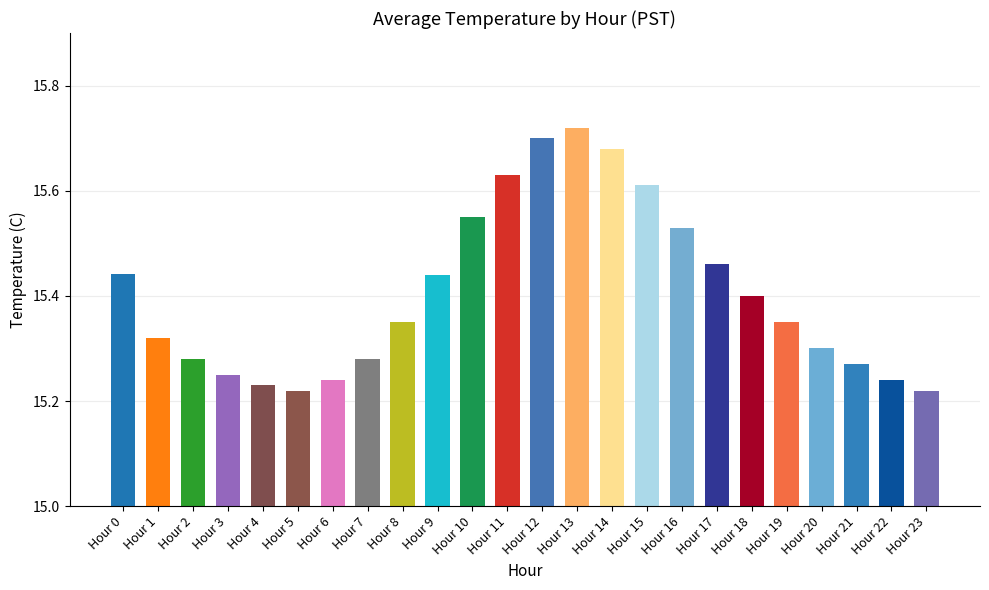

How many values are between 15 and 16?

24